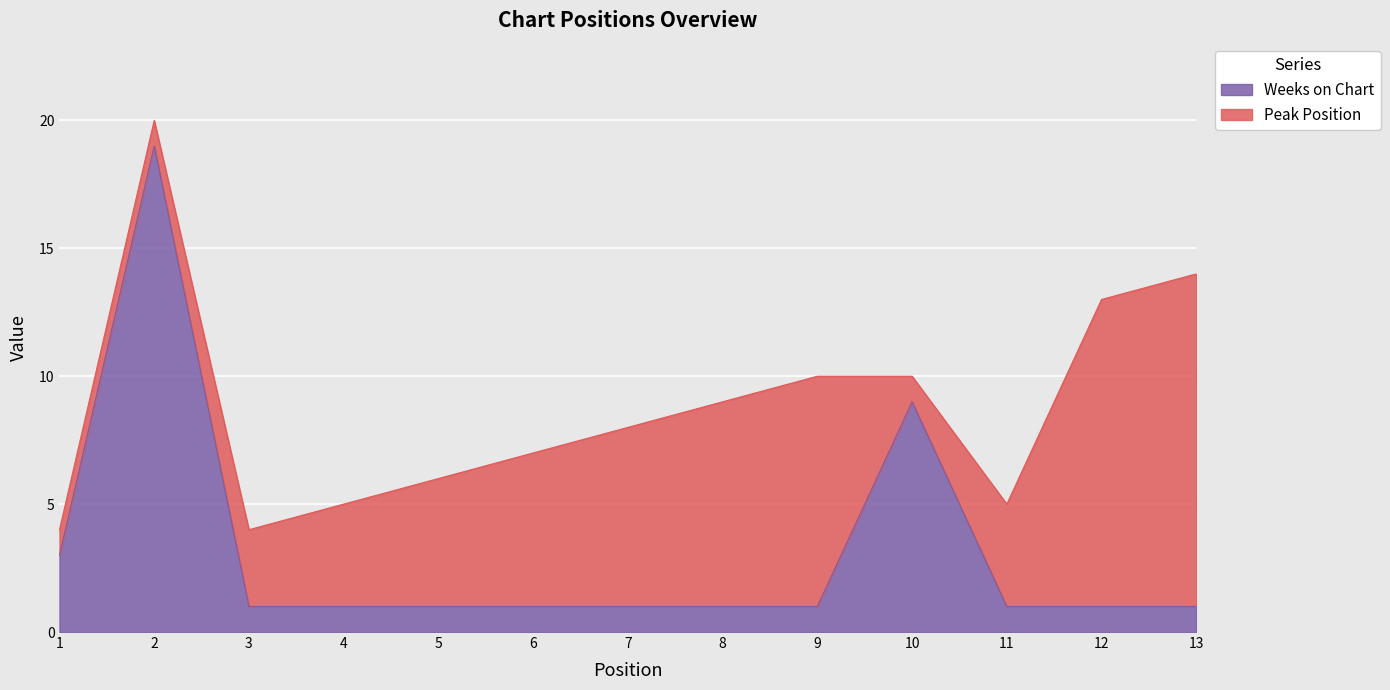

The value at 8 is 1. True or false?

True